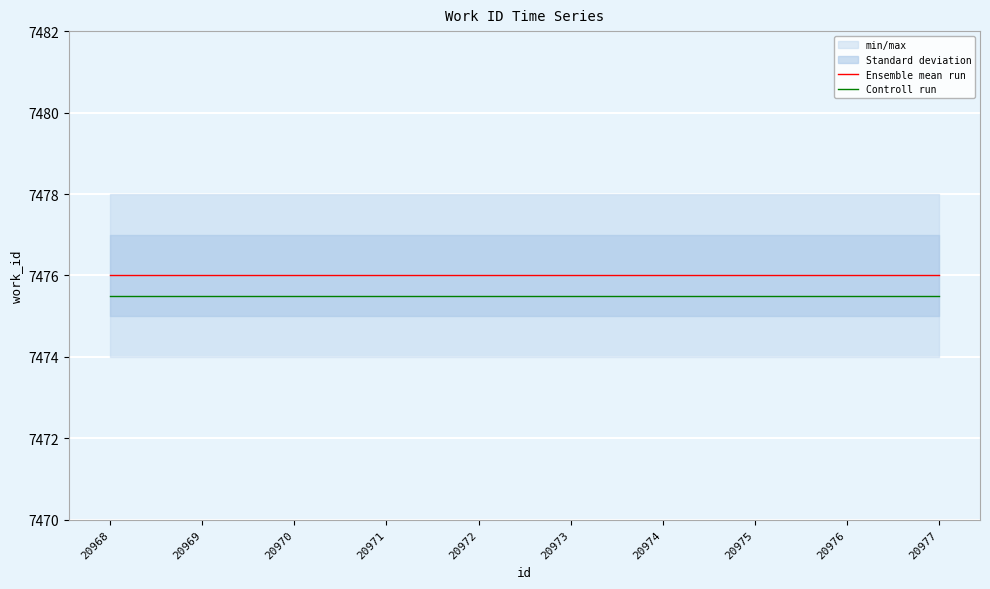

What is the total value across all series at 20971?

14951.5